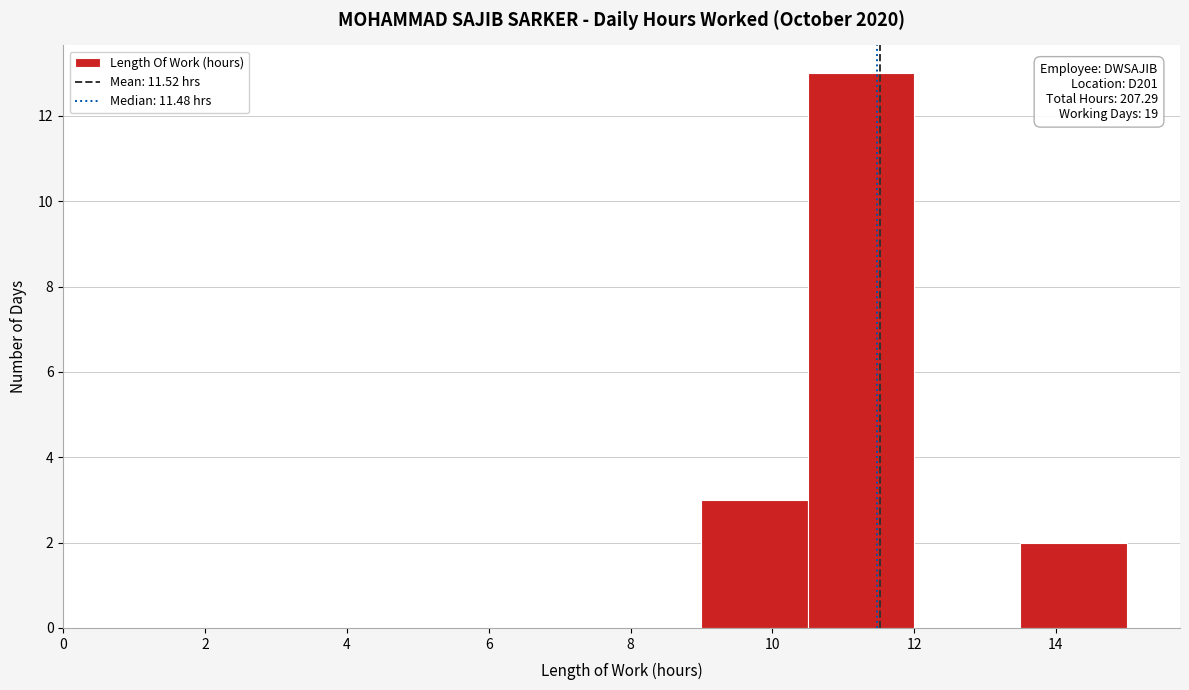

Which range on the x-axis has the tallest bar?

10.5 to 12.0